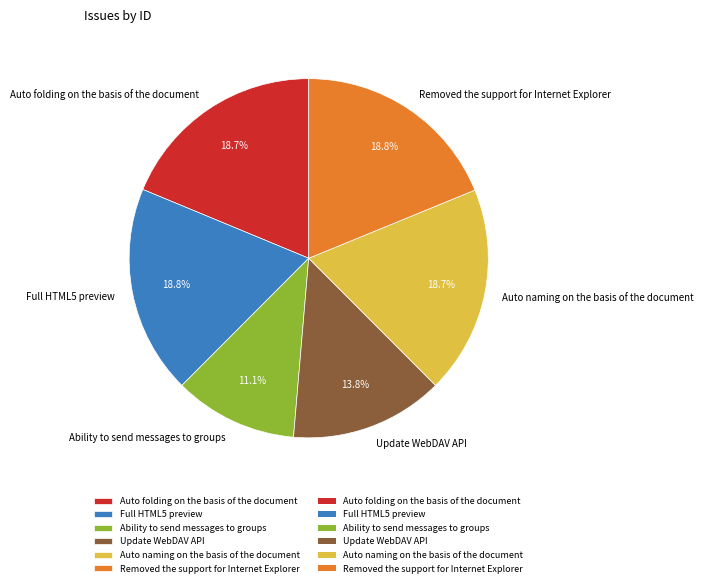

Is there any slice that represents more than half of the pie?

No